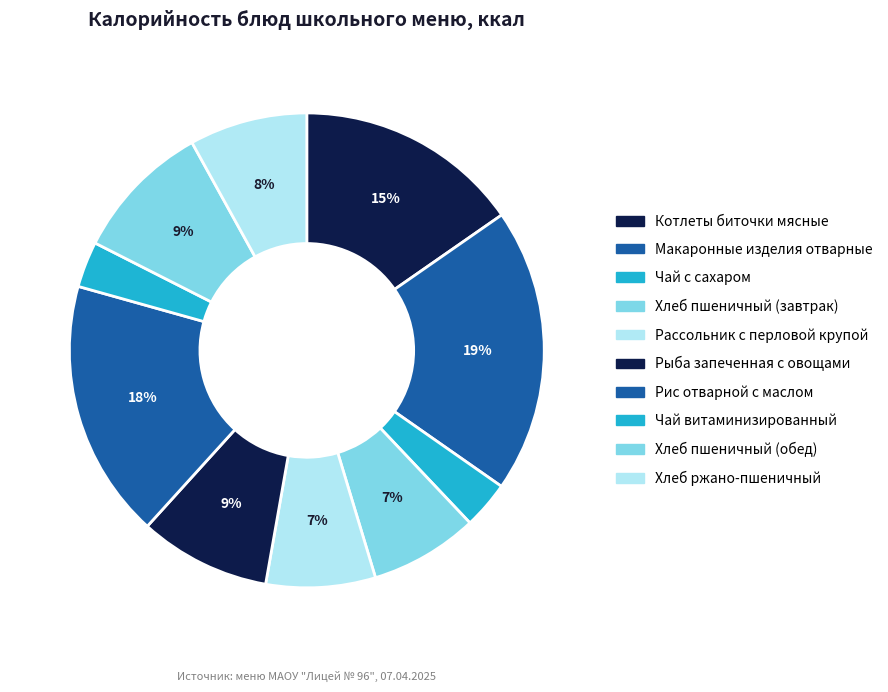

How many slices are in this pie chart?

10